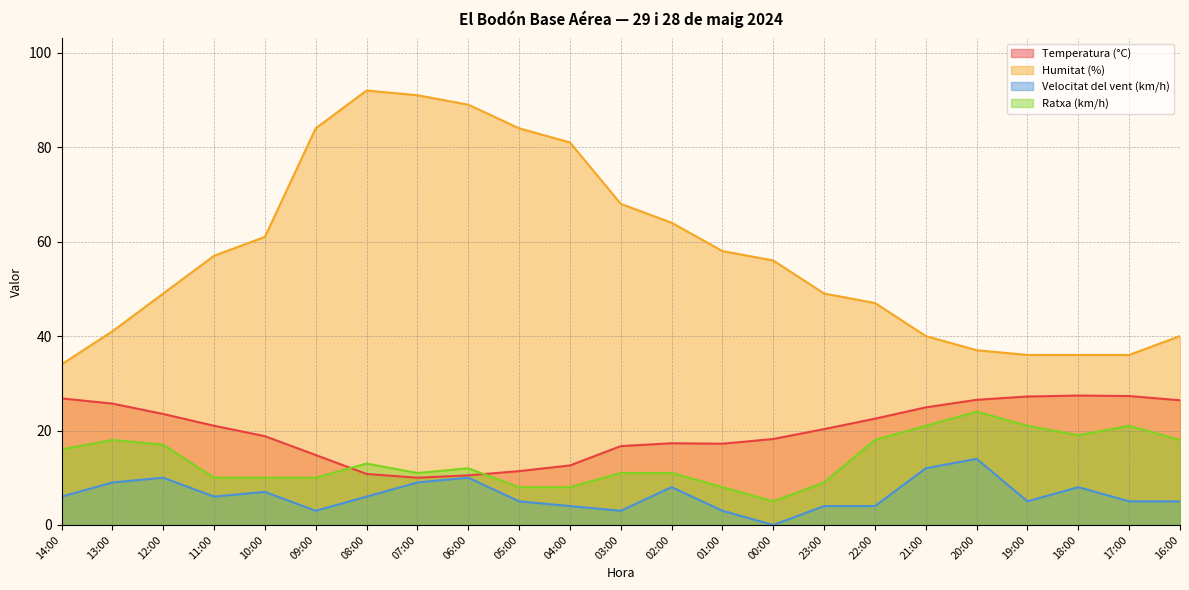

True or false: Velocitat del vent (km/h) and Humitat (%) intersect in this chart.

False